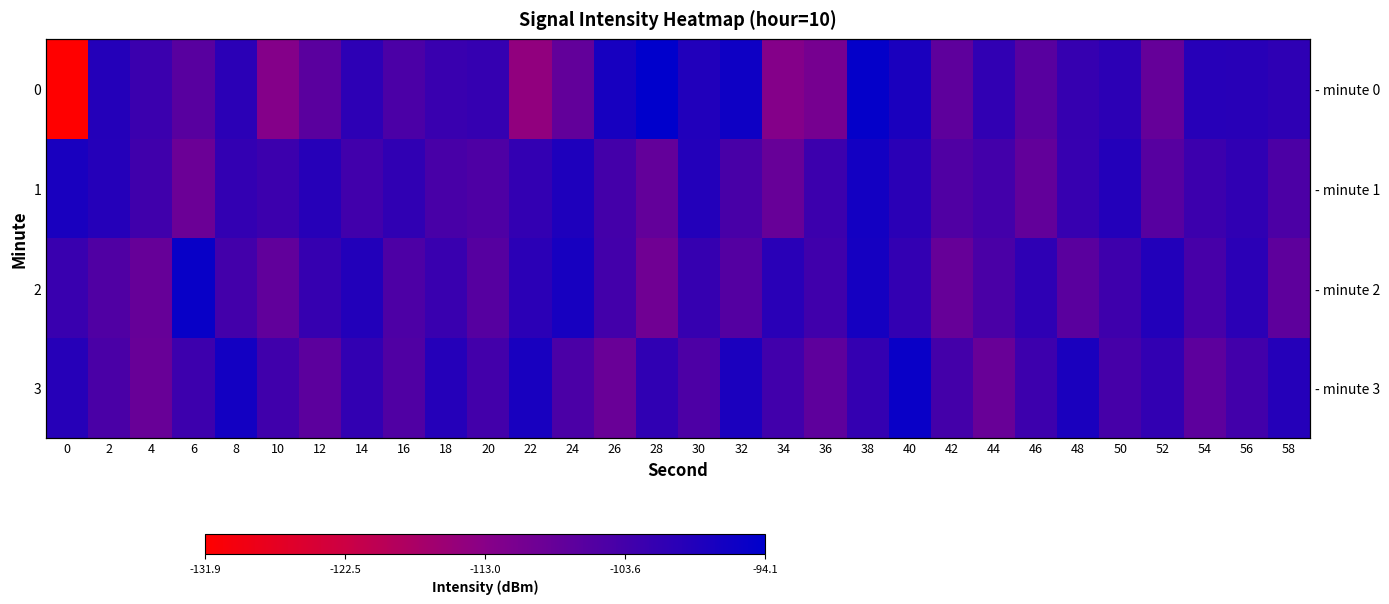

What is the smallest value displayed?

-131.9